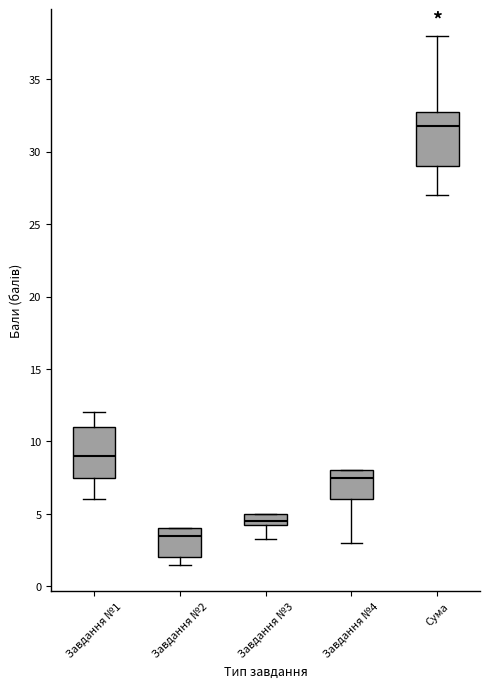

Which box has the highest median line?

Сума